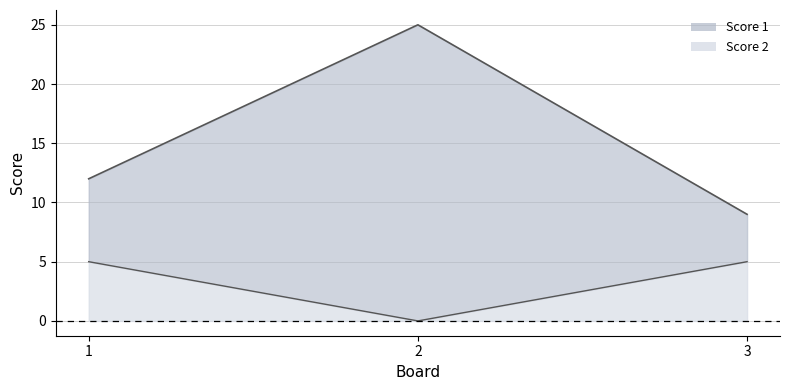

Which has a higher value, 2 or 1?

2